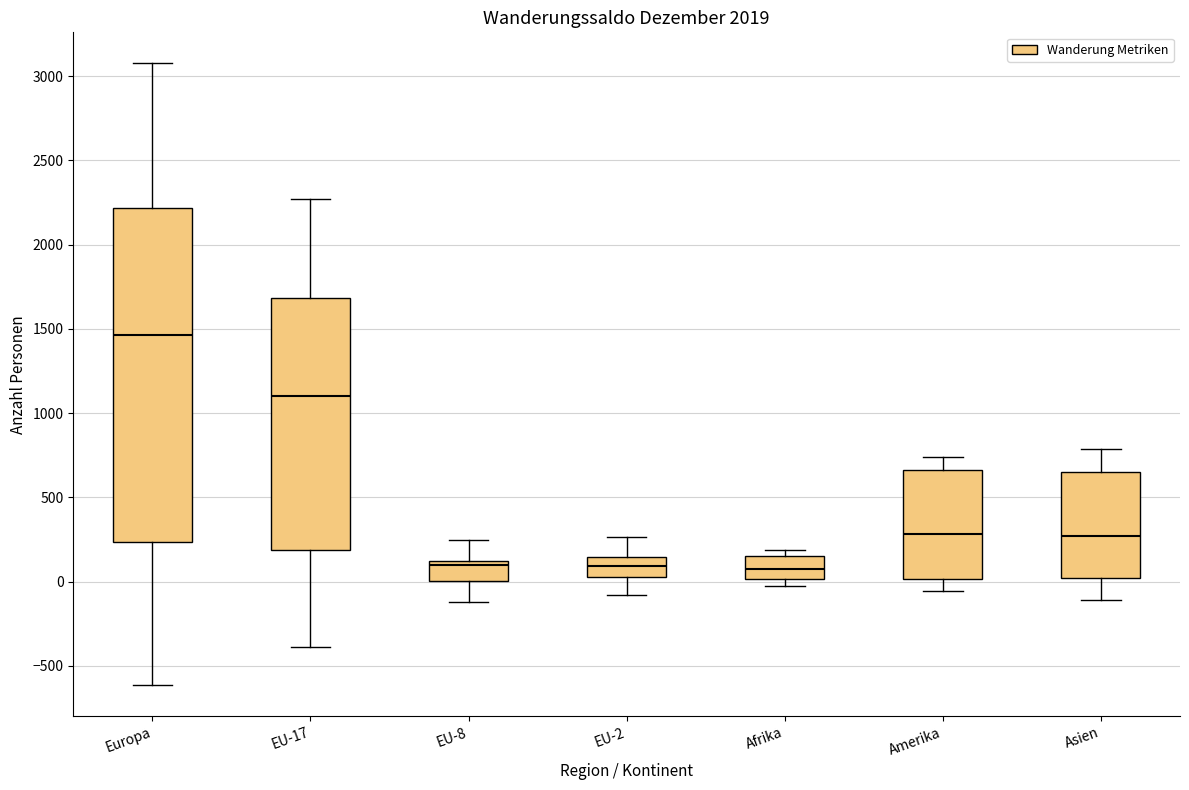

Reading left to right, transcribe this box plot: for each box, give where its median line is, the range the box spans, and where its two whiskers end, as read against the y-axis. The values are not printed on the chart, so give them approximately, as read against the axis.

Europa: median 1450, box 250 to 2200, whiskers -600 to 3100
EU-17: median 1100, box 200 to 1700, whiskers -400 to 2250
EU-8: median 100 (just below the box's upper edge), box 0 to 100, whiskers -100 to 250
EU-2: median 100, box 50 to 150, whiskers -100 to 250
Afrika: median 100, box 0 to 150, whiskers 0 (just below the box's lower edge) to 200
Amerika: median 300, box 0 to 650, whiskers -50 to 750
Asien: median 250, box 0 to 650, whiskers -100 to 800